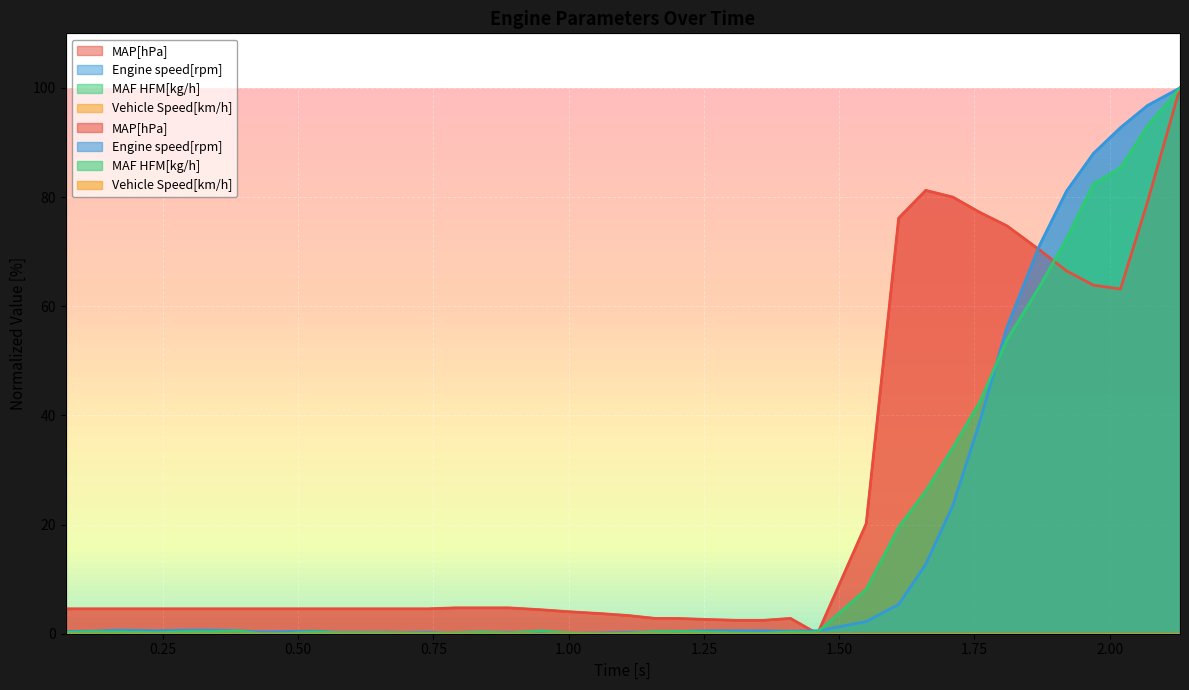

What is the difference between the second highest and minimum values in the Engine speed[rpm] series?

96.8